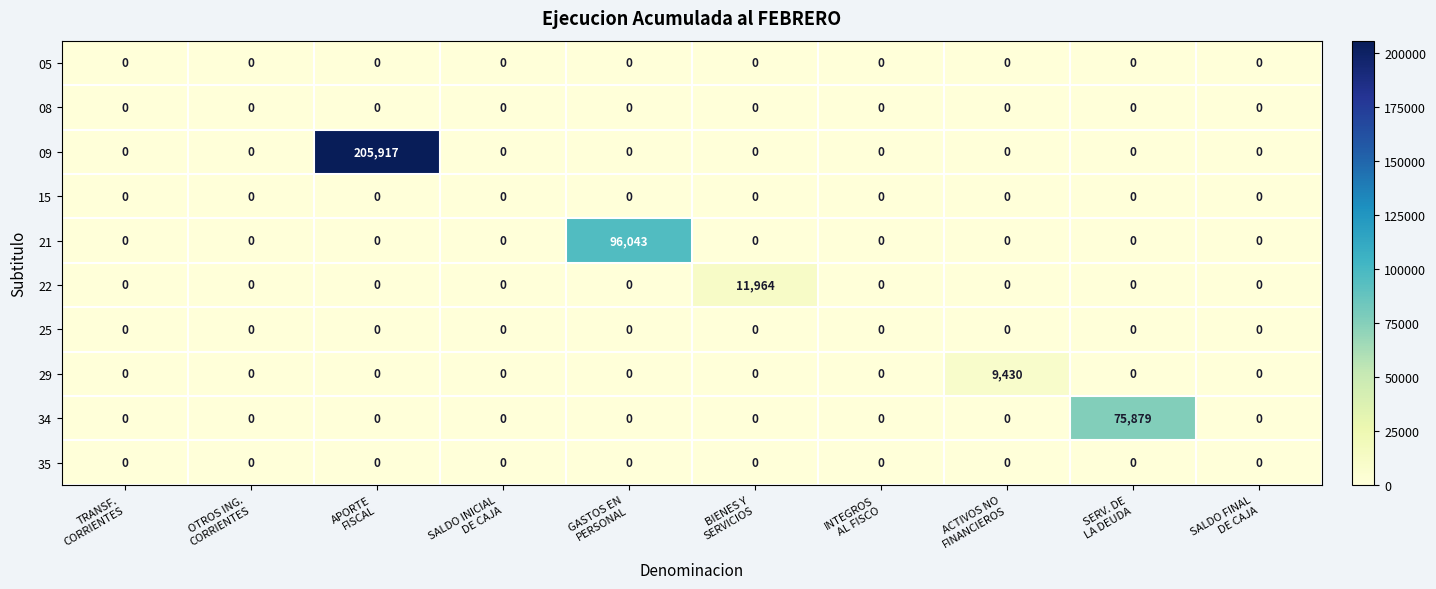

Which series has the widest spread of values?

09